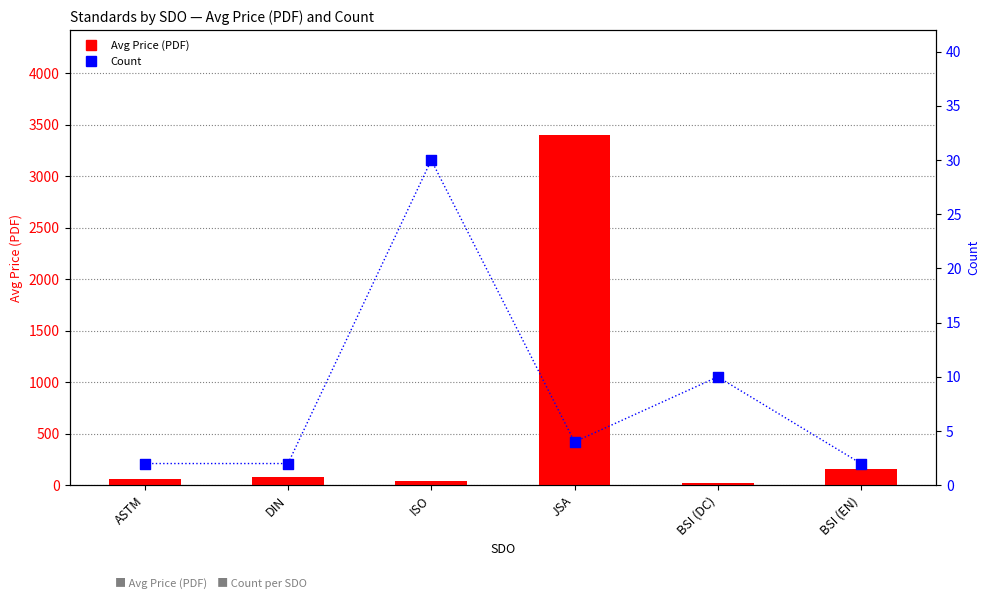

Is the value of Count at BSI (EN) greater than the value of Avg Price (PDF) at ISO?

No